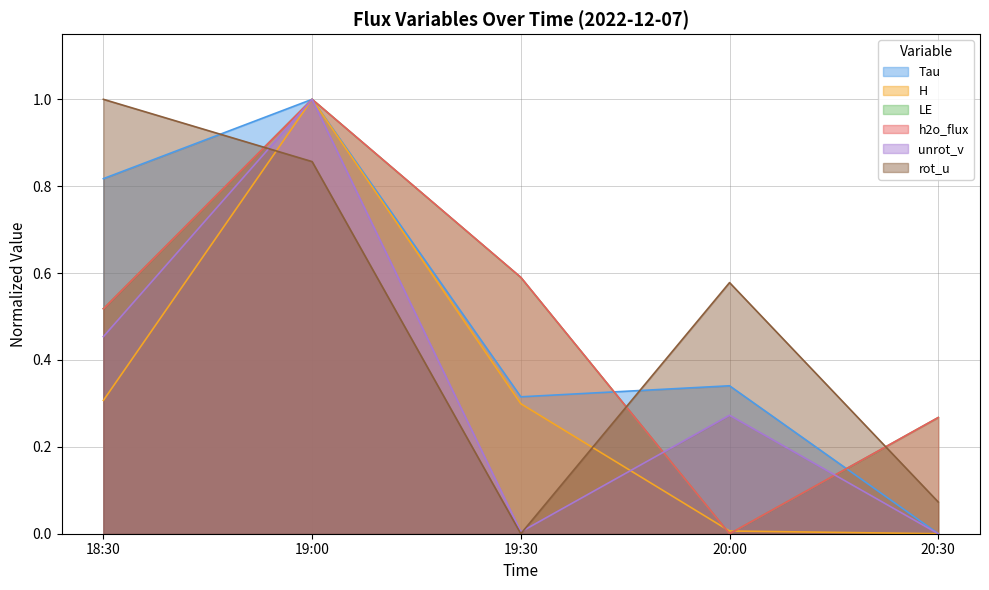

Read the H value at 18:30.

0.3